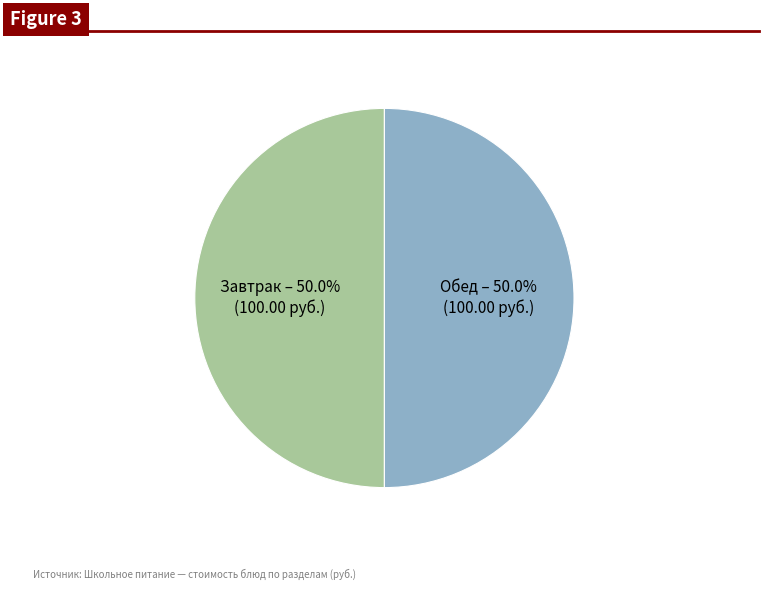

What is the ratio of the value at Обед to the value at Завтрак?

1.0